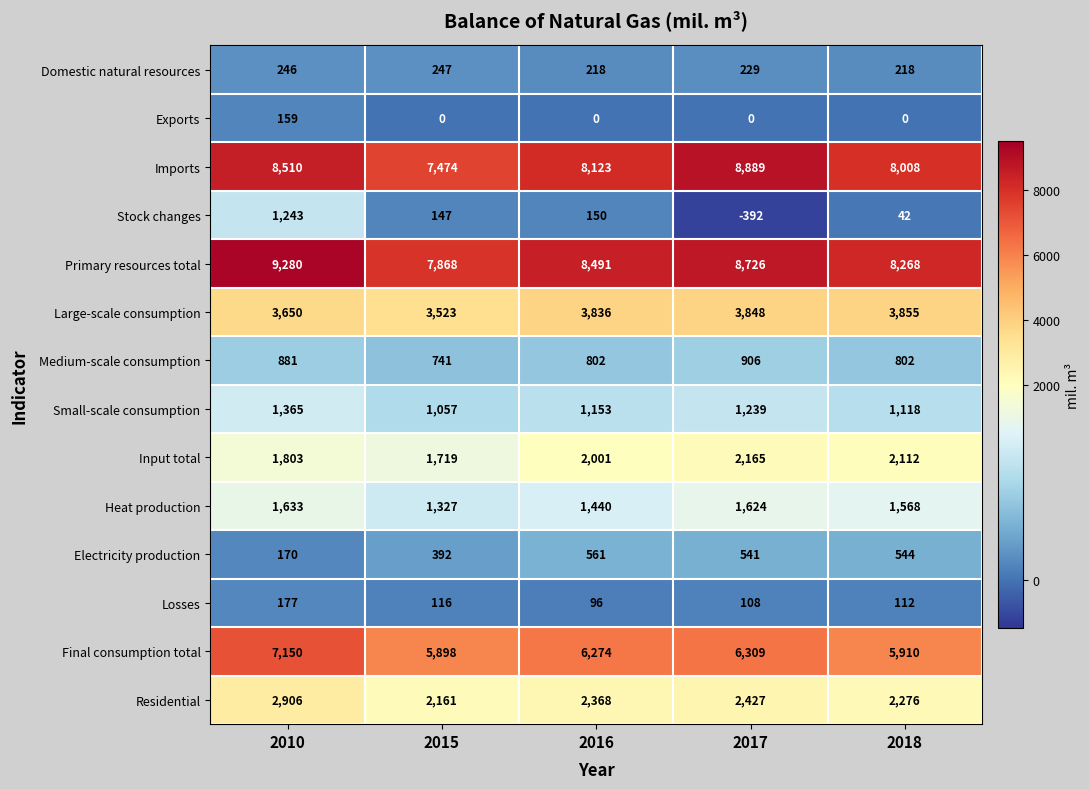

True or false: Final consumption total has a value of 7150 at 2010.

True